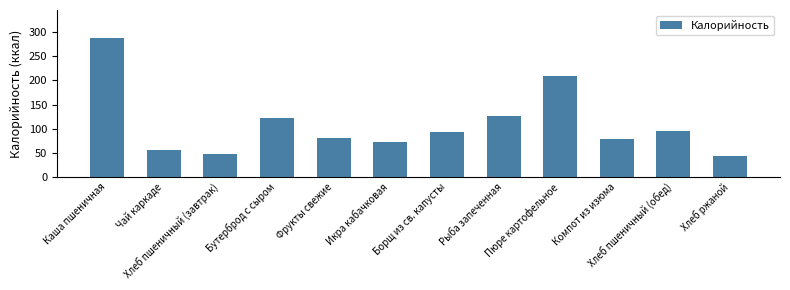

What is the maximum value shown in the chart?

288.4